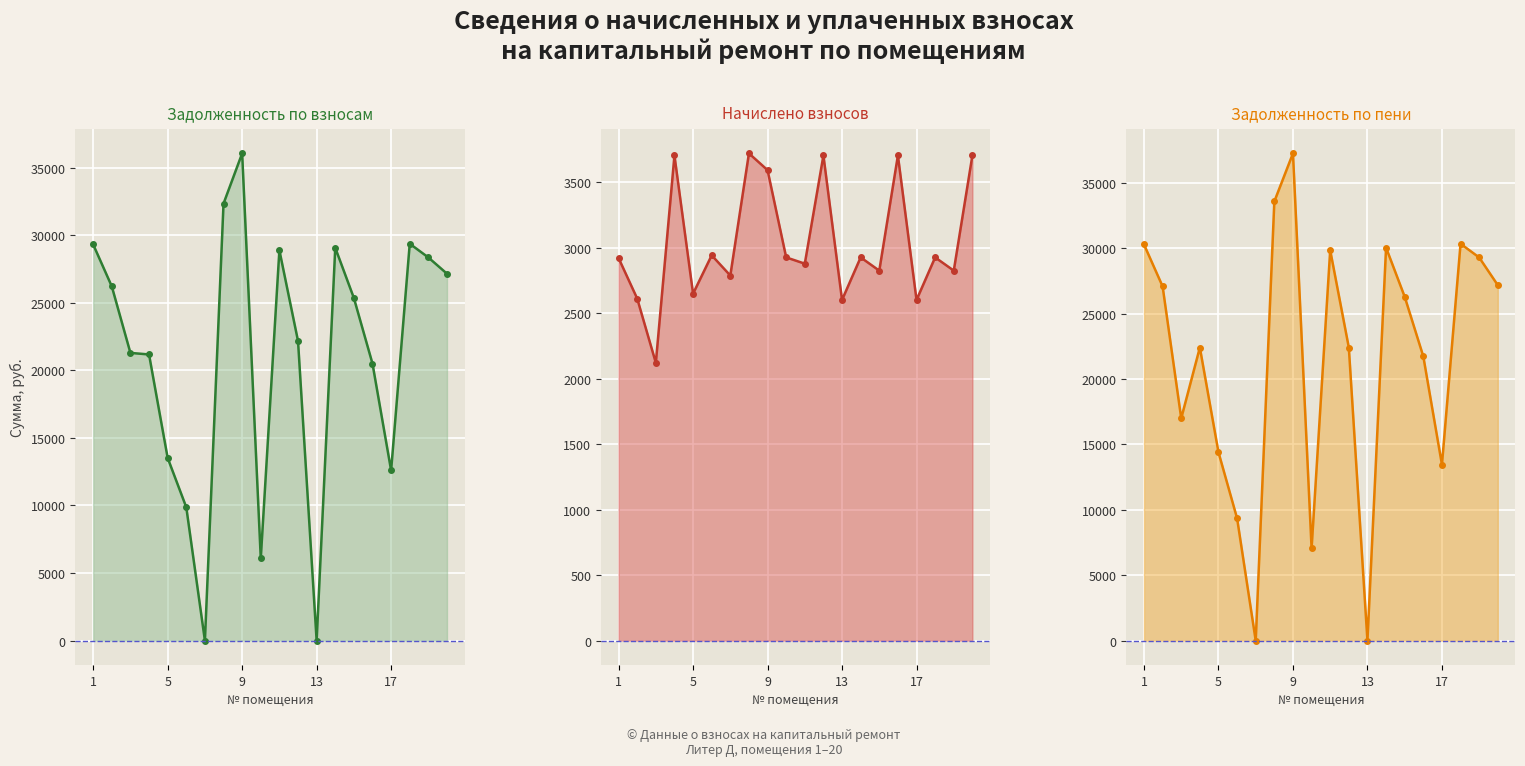

Where is the first local maximum for задолженность (col_1)?

9